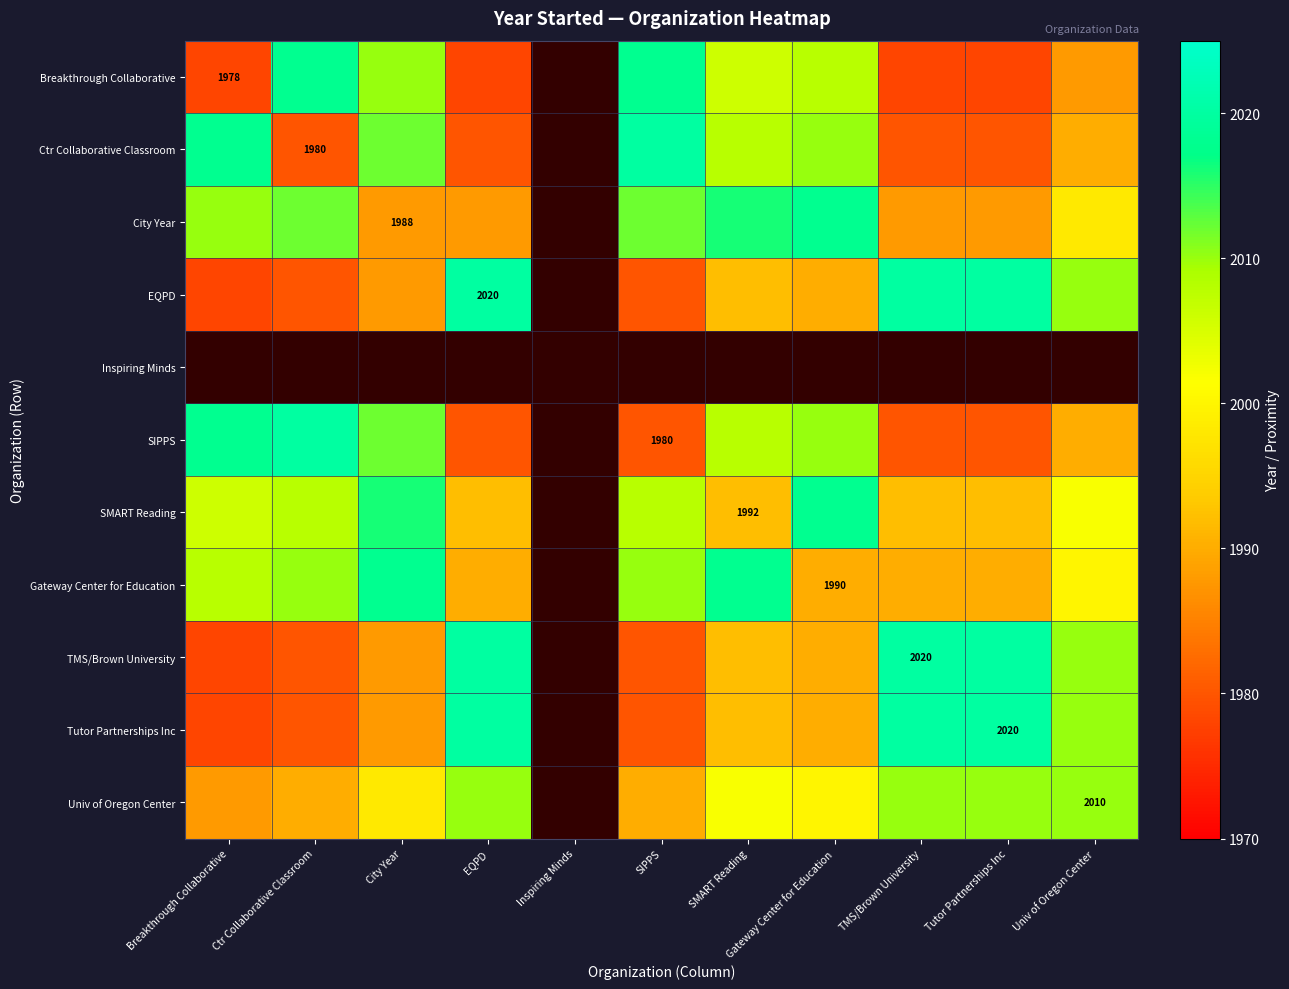

The Univ of Oregon Center series shows 2010 at Univ of Oregon Center. True or false?

True